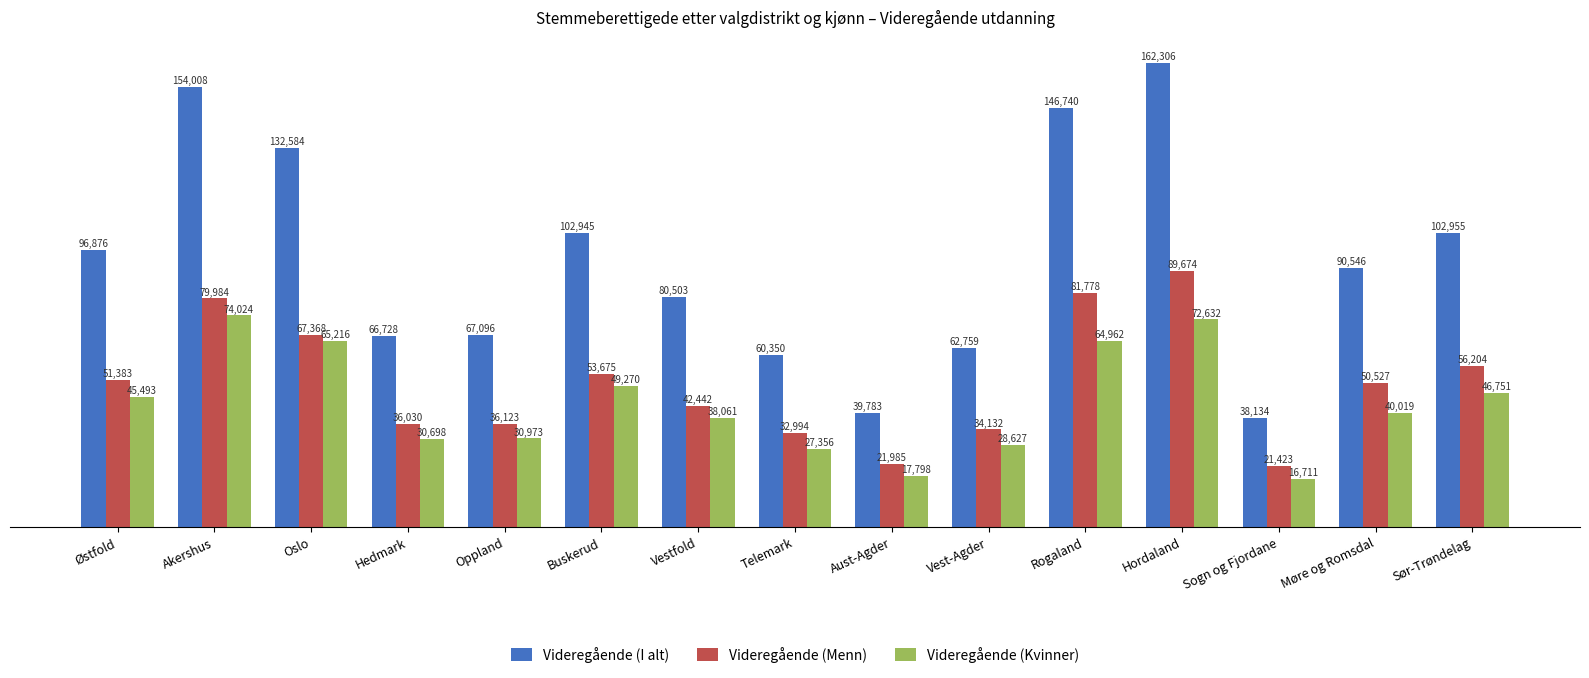

What is the sum of all Videregående (I alt) values?

1404313